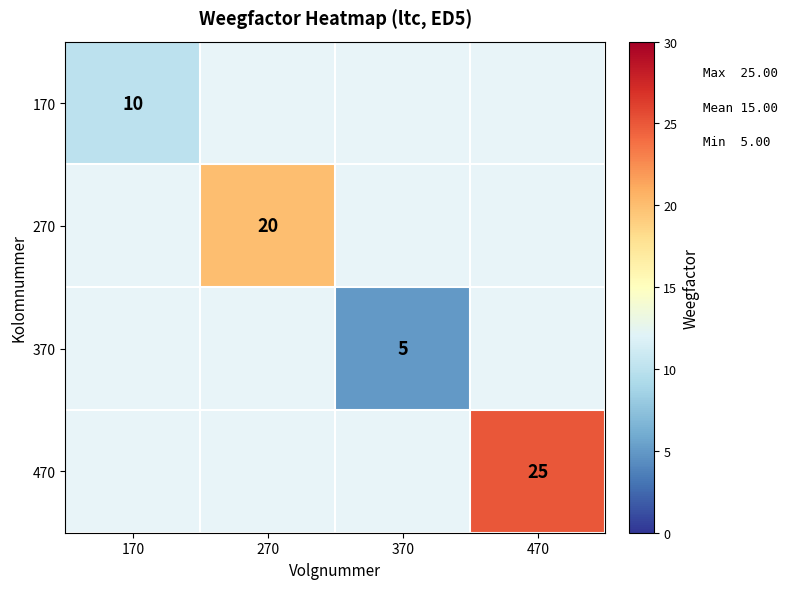

The 370 series shows 1 at 370. True or false?

False